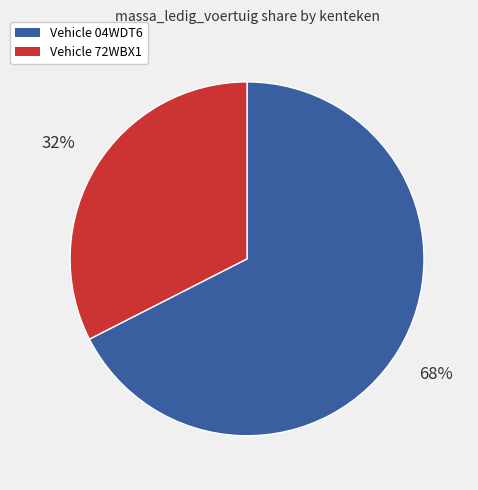

Is there any slice that represents more than half of the pie?

Yes